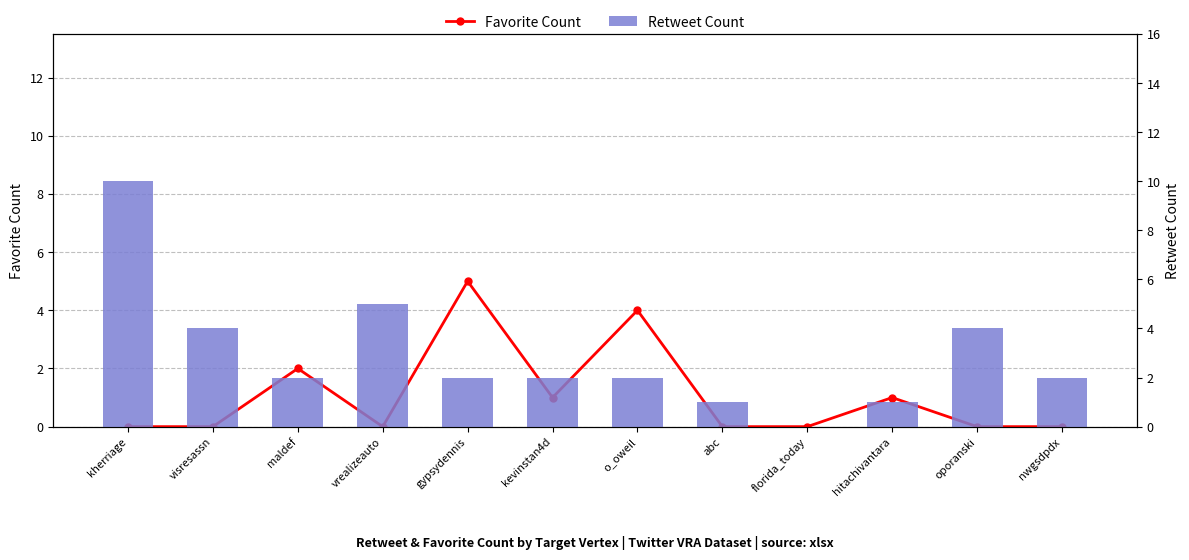

Which series has the largest total across all categories?

Retweet Count